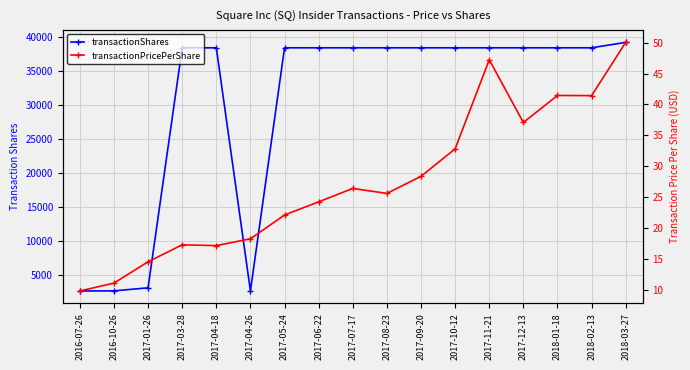

Which category has the lowest value across all series?

2016-07-26